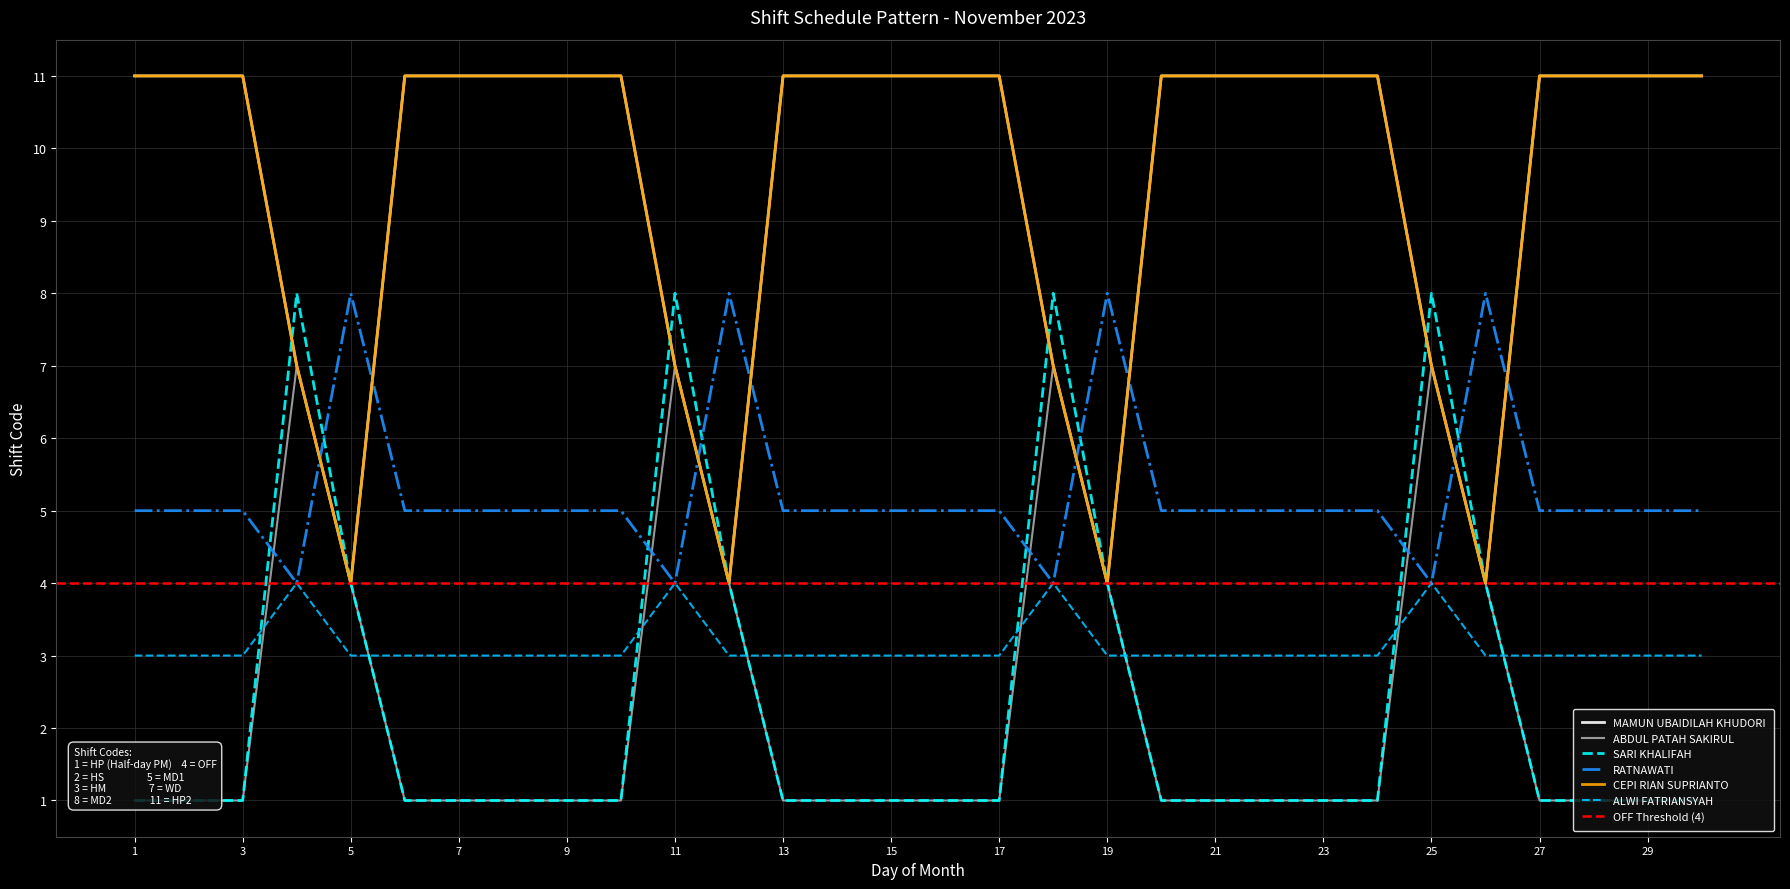

The RATNAWATI series shows 5 at 30. True or false?

True